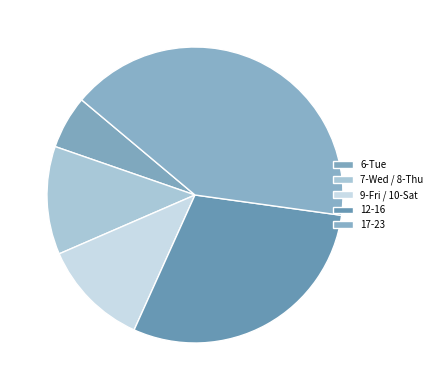

What is the smallest slice in the pie chart?

6-Tue